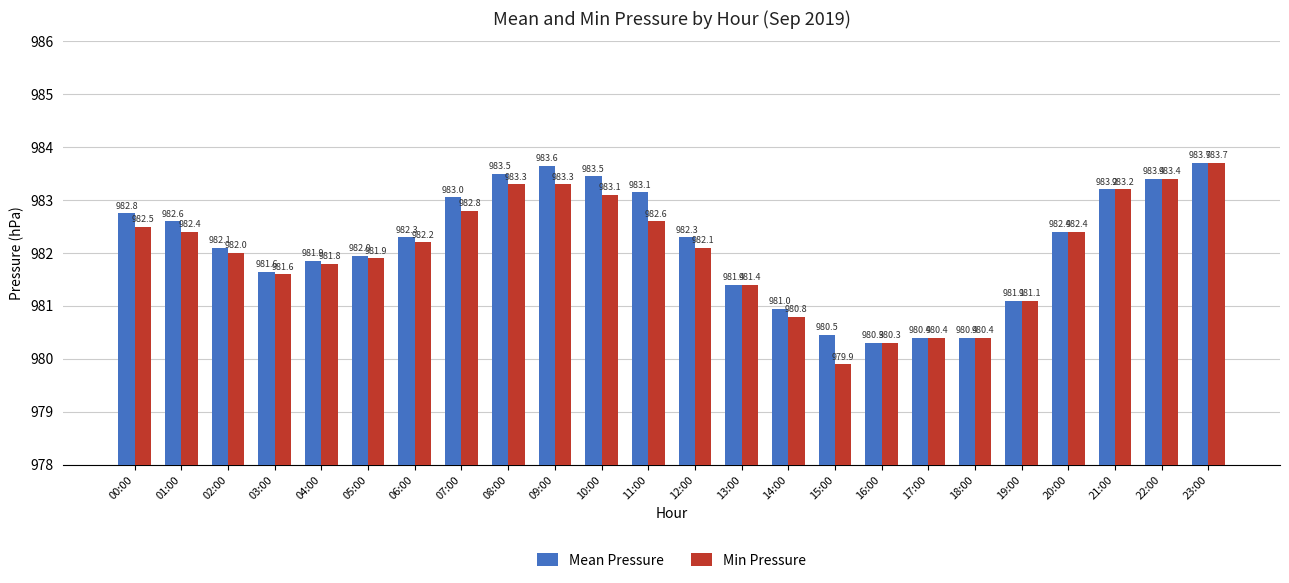

What is the difference between the maximum and minimum values in the Mean Pressure series?

3.4